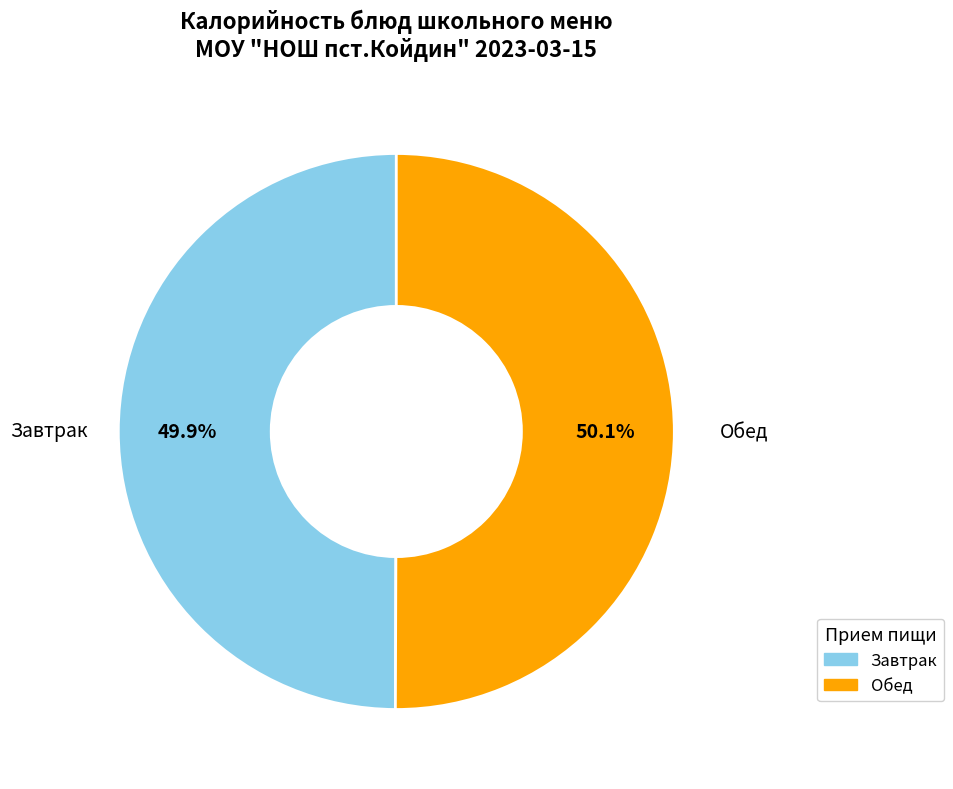

Is there any slice that represents more than half of the pie?

Yes